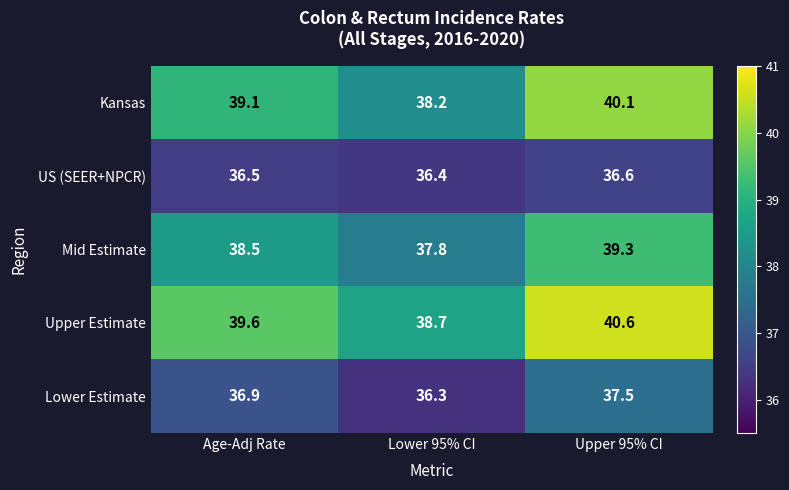

True or false: Upper Estimate has a value of 62.7 at Age-Adj Rate.

False